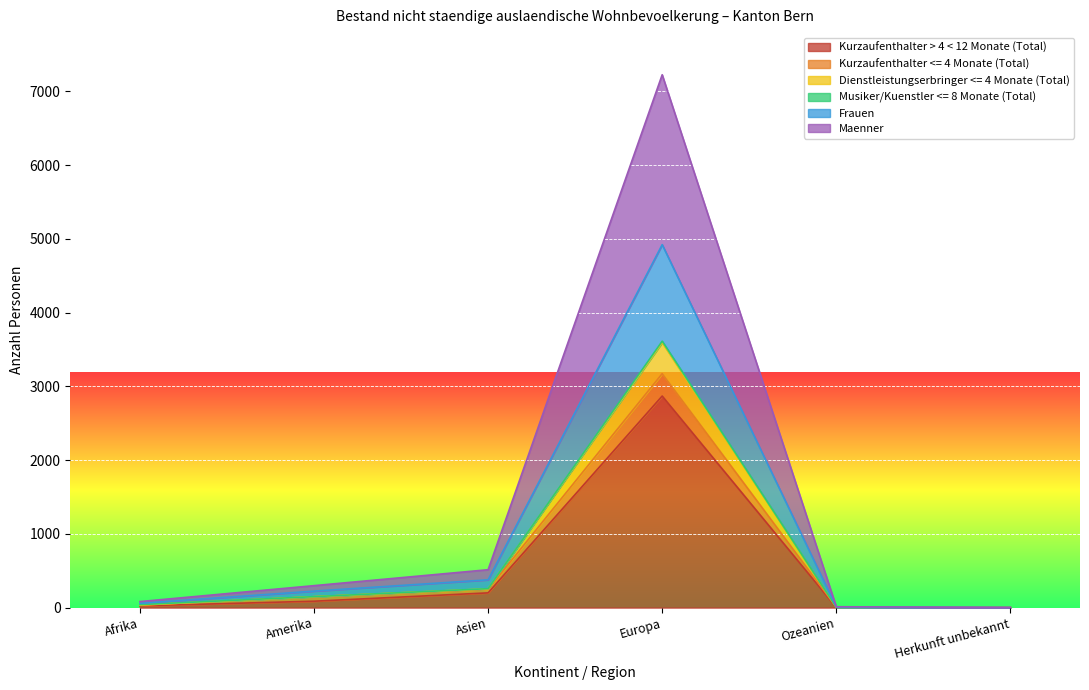

The value of Kurzaufenthalter > 4 < 12 Monate (Total) at Ozeanien is 3. True or false?

True